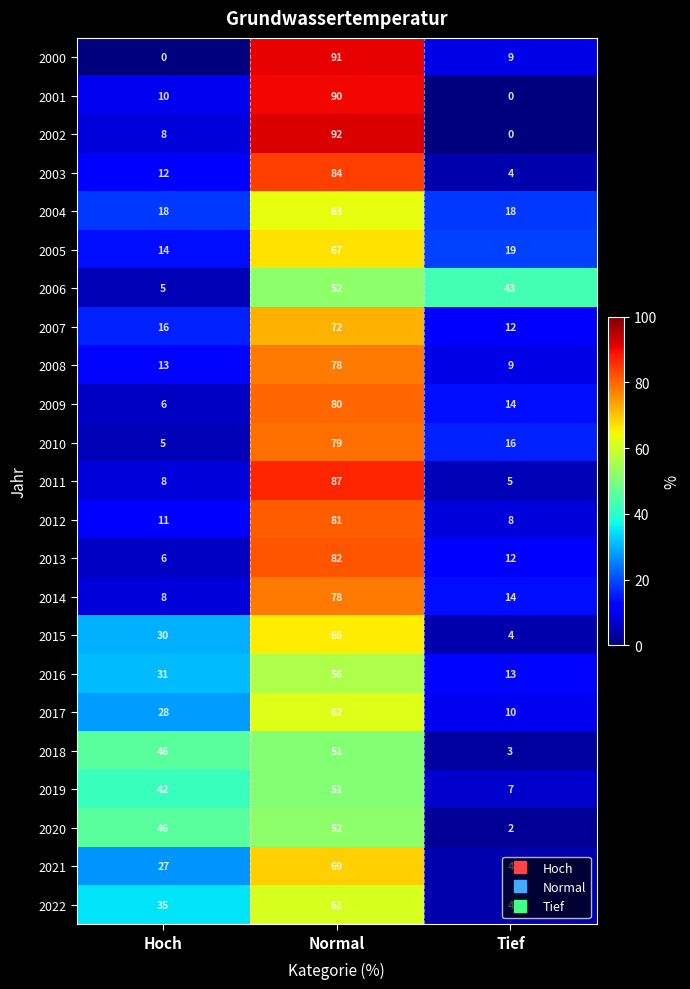

At which label is 2010 closest to 42?

Tief